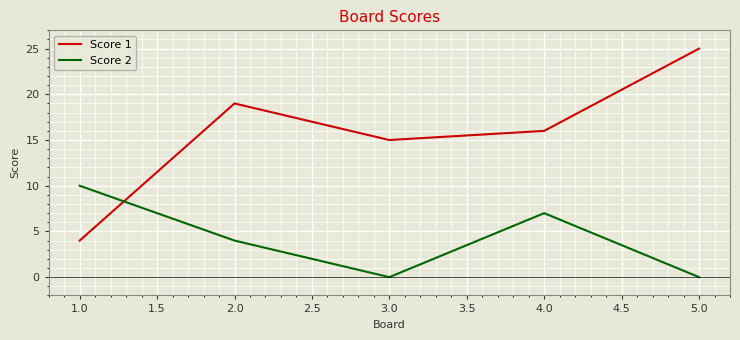

What position from the right is 2.0?

4